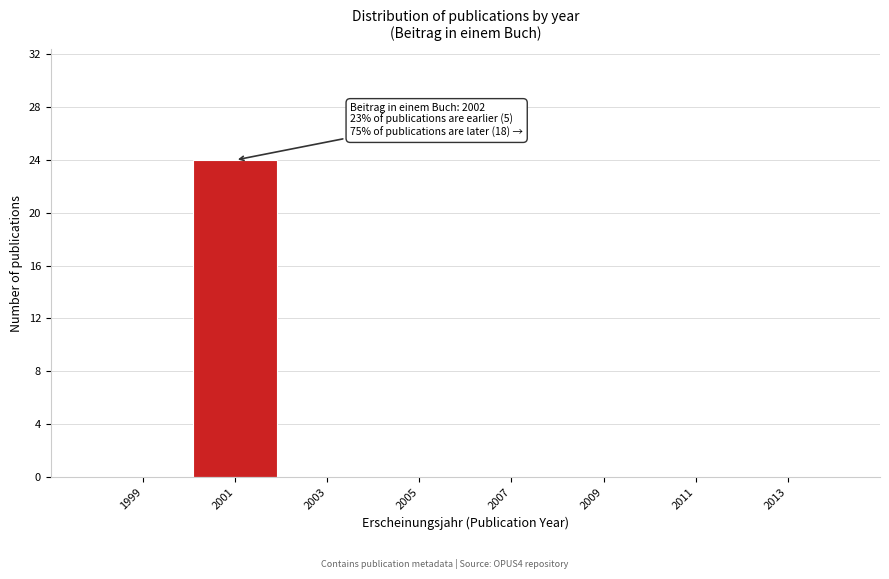

Reading left to right, transcribe all the data shown in this chart.

1999=0	2001=24	2003=0	2005=0	2007=0	2009=0	2011=0	2013=0